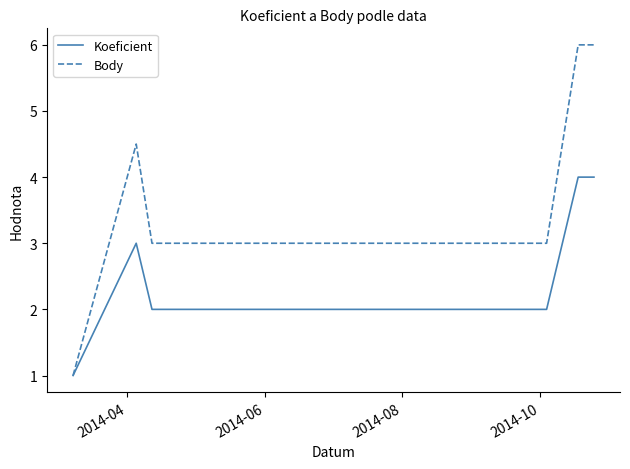

What is the lowest value of the Body series?

1.0